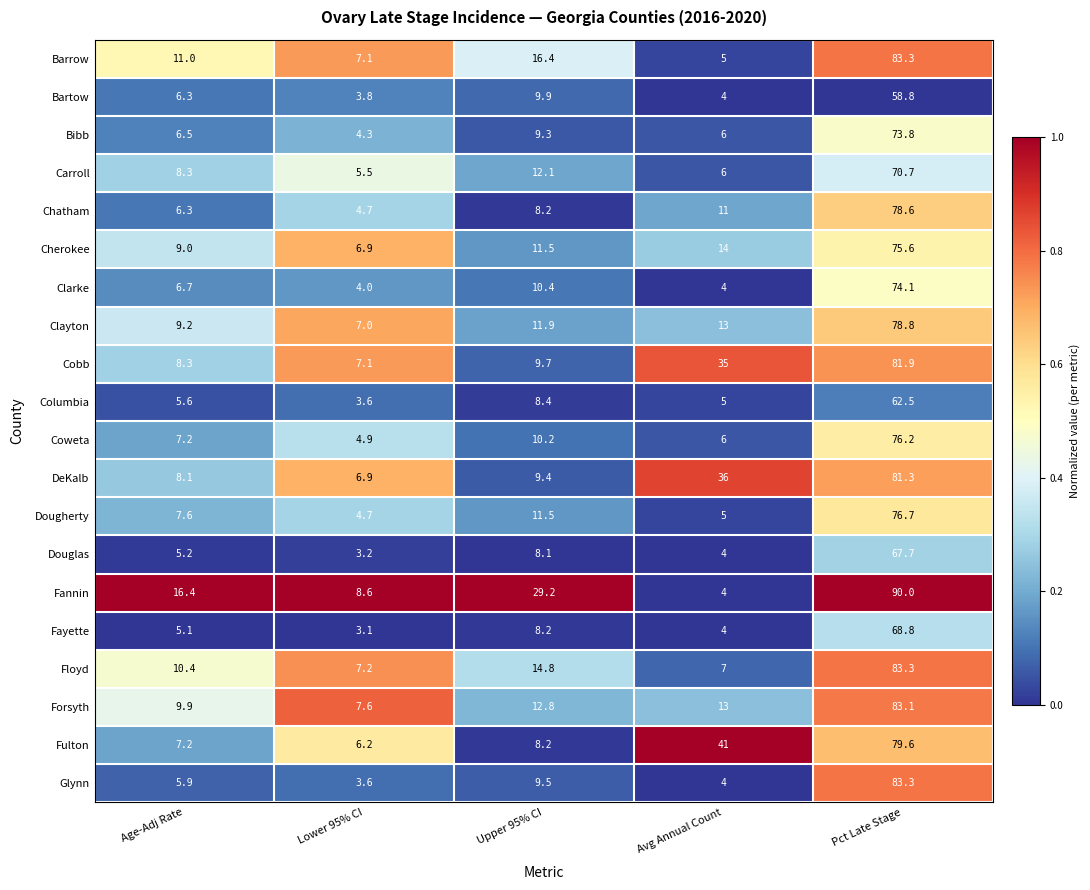

What is the total value across all series at Upper 95% CI?

229.7